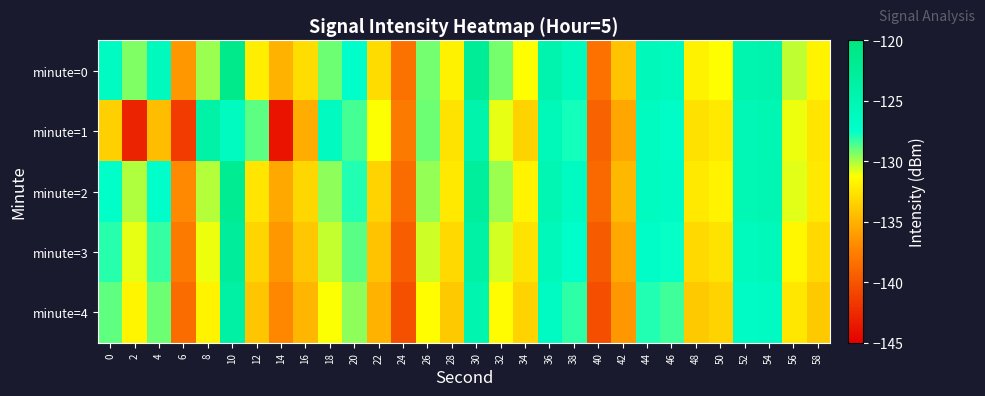

Which label corresponds to the largest value in the chart?

10